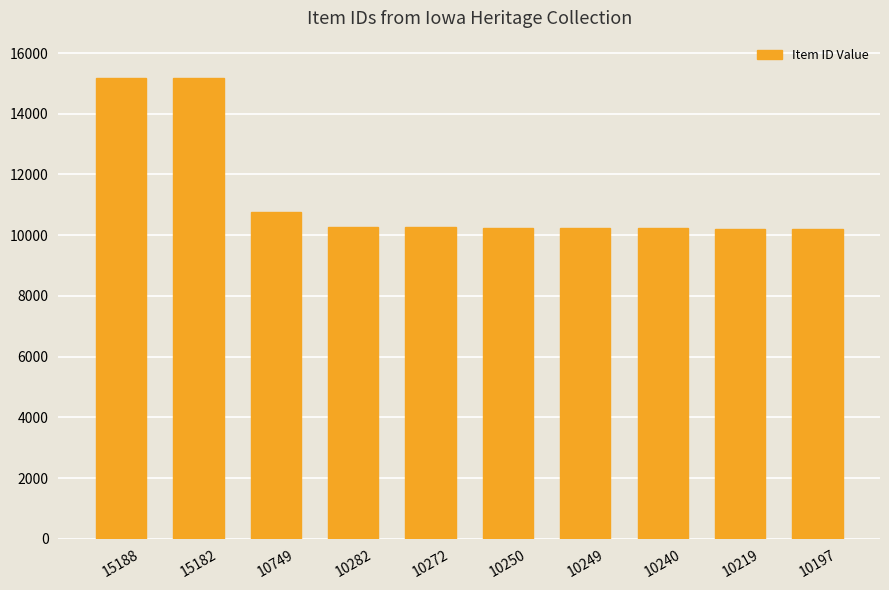

What is the change in value from 10249 to 10219?

-30